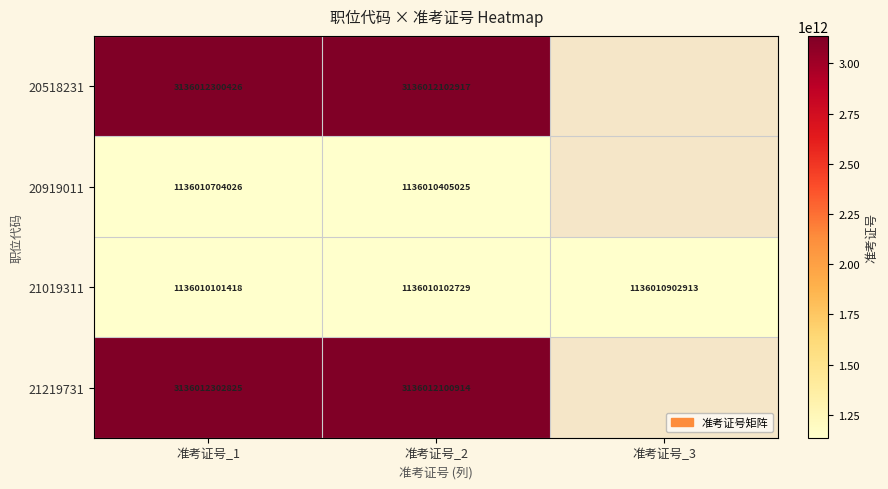

Between 准考证号_1 and 准考证号_2, which series saw the biggest shift?

20919011